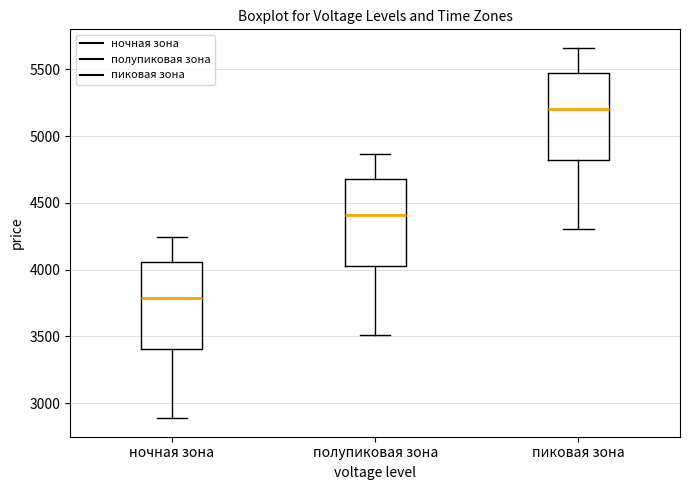

Where is the lower edge of the box for ночная зона on the y-axis? The values are not printed on the chart, so give them approximately, as read against the axis.

3400